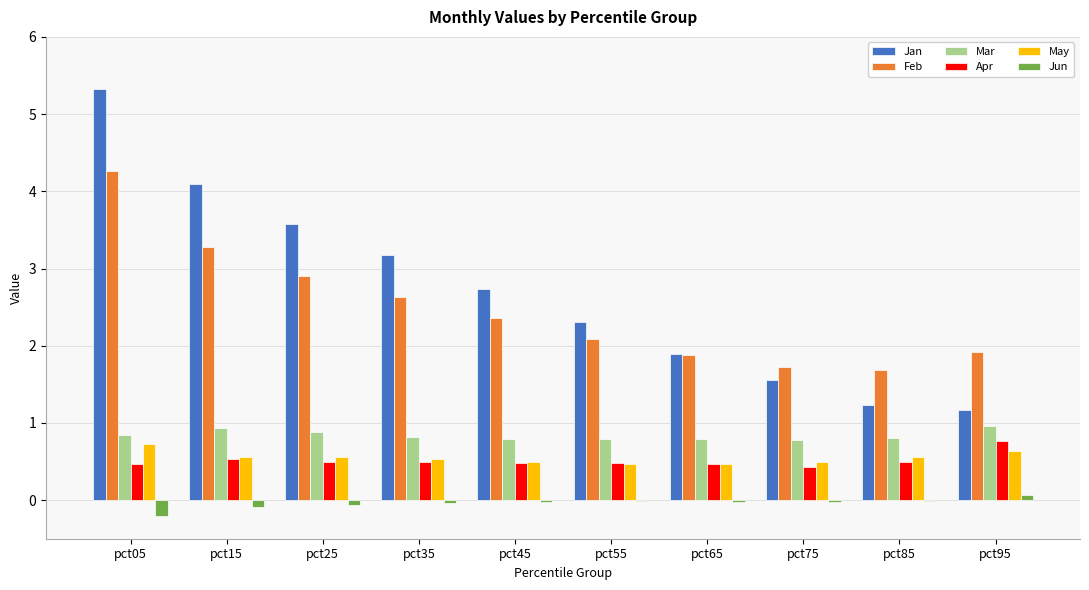

The value of Mar at pct15 is 0.5. True or false?

False